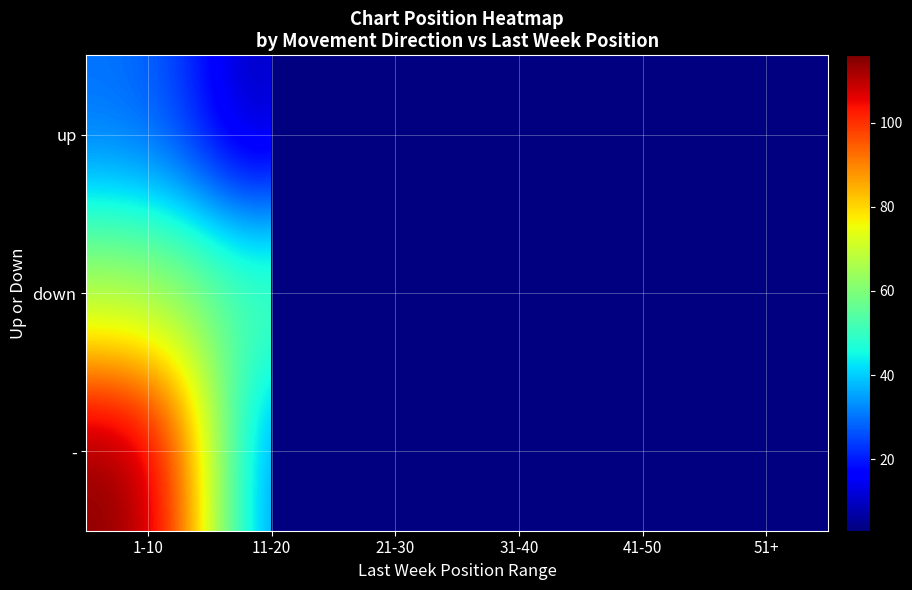

What is the difference between the maximum and minimum values in the - series?

92.0